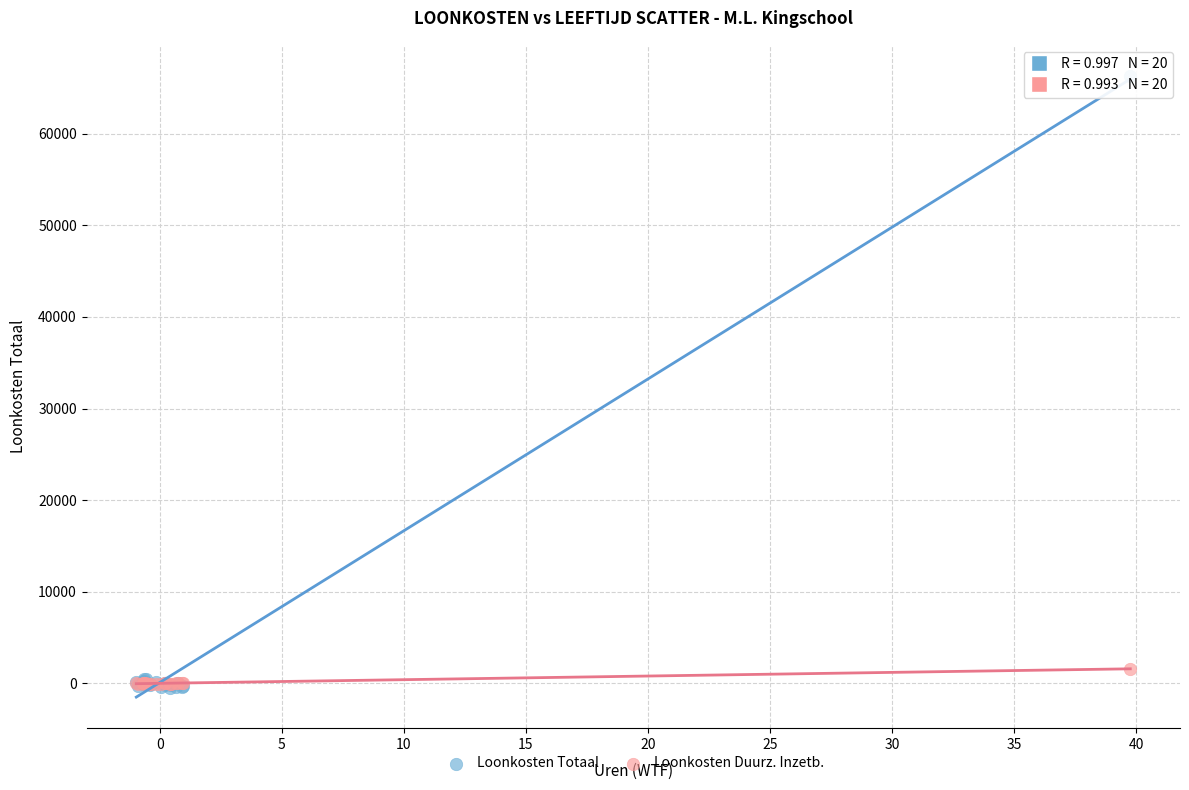

What are all the series names shown in the legend?

Loonkosten Totaal, Loonkosten Duurz. Inzetb.